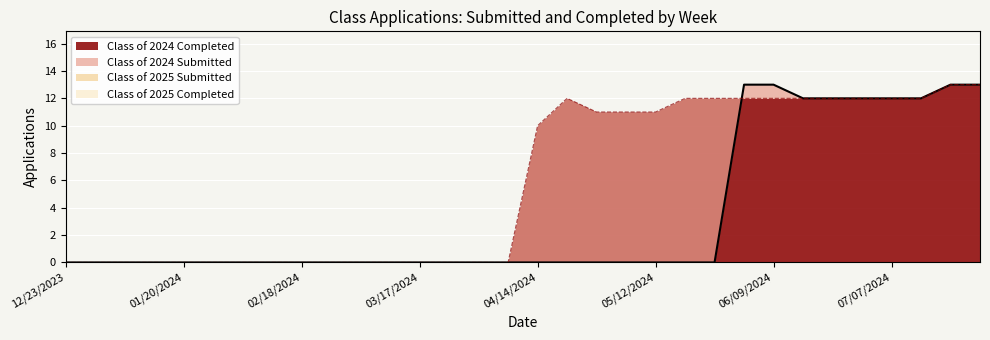

Where is Class of 2024 Completed nearest to the value 6?

04/14/2024